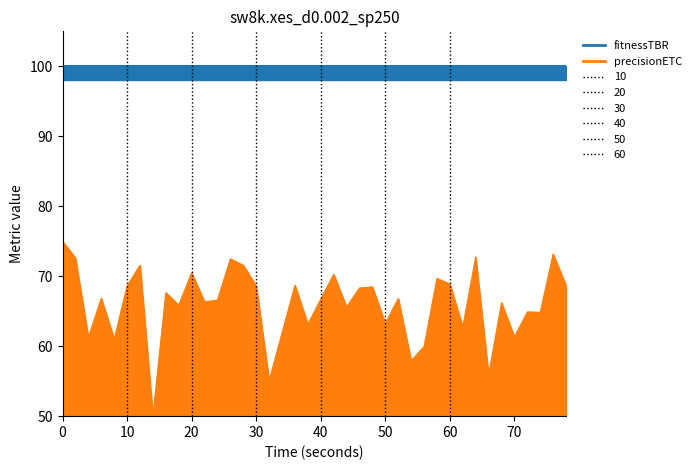

Reading right to left, what are all the values shown in this chart?

68.7	73.2	64.8	64.9	61.3	66.2	55.8	72.7	62.7	68.9	69.7	60.0	57.9	66.8	63.2	68.5	68.3	65.6	70.3	66.7	63.1	68.7	61.9	55.1	68.6	71.6	72.5	66.6	66.3	70.5	65.9	67.6	50.0	71.6	68.6	61.0	66.9	61.2	72.6	75.0